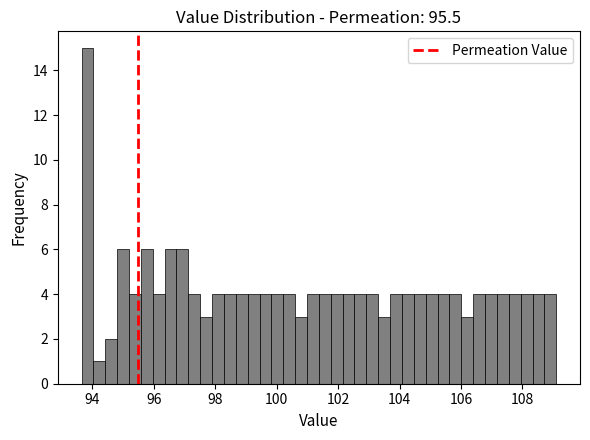

Around what value on the x-axis is the tallest bar? Give the approximate position of its centre, as read against the axis.

93.8